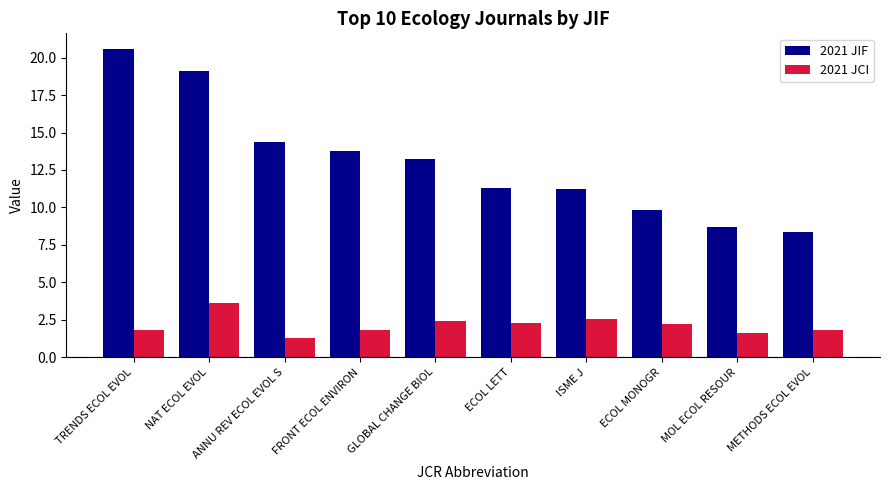

At which label does 2021 JIF first exceed 13?

TRENDS ECOL EVOL